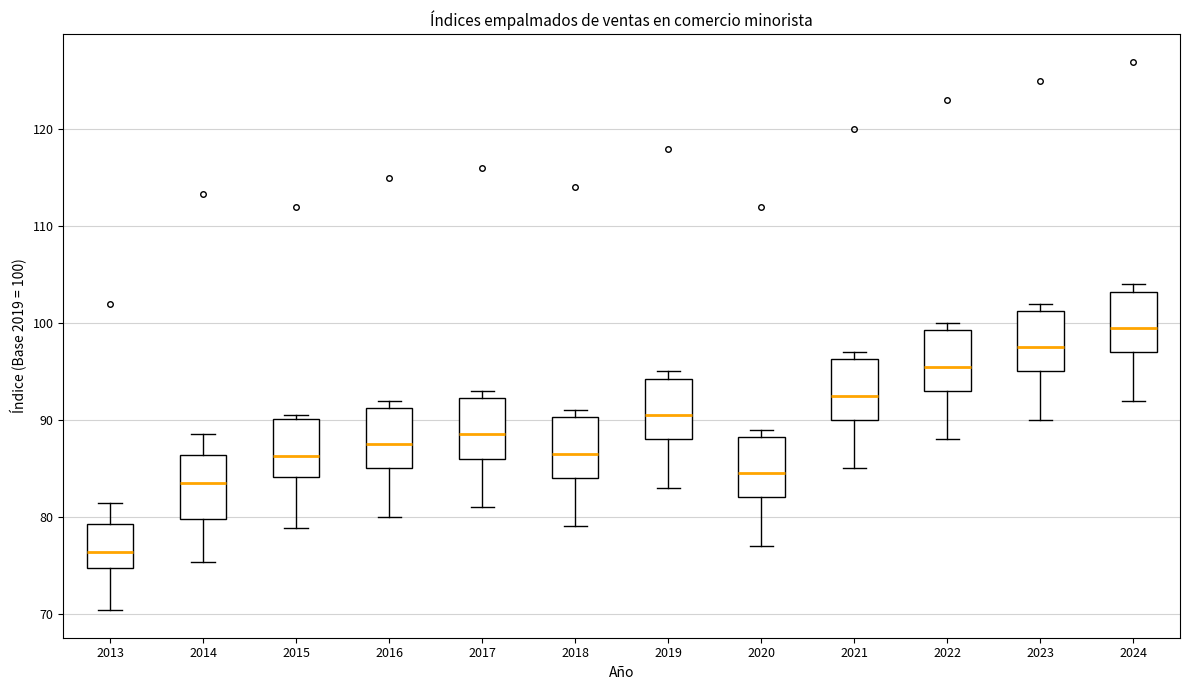

Reading left to right, read every box against the y-axis: the position of its median line, the range the box covers, and the ends of its whiskers. The values are not printed on the chart, so give them approximately, as read against the axis.

2013: median 76, box 75 to 79, whiskers 70 to 81
2014: median 83, box 80 to 86, whiskers 75 to 89
2015: median 86, box 84 to 90, whiskers 79 to 91
2016: median 88, box 85 to 91, whiskers 80 to 92
2017: median 89, box 86 to 92, whiskers 81 to 93
2018: median 87, box 84 to 90, whiskers 79 to 91
2019: median 91, box 88 to 94, whiskers 83 to 95
2020: median 85, box 82 to 88, whiskers 77 to 89
2021: median 93, box 90 to 96, whiskers 85 to 97
2022: median 96, box 93 to 99, whiskers 88 to 100
2023: median 98, box 95 to 101, whiskers 90 to 102
2024: median 100, box 97 to 103, whiskers 92 to 104